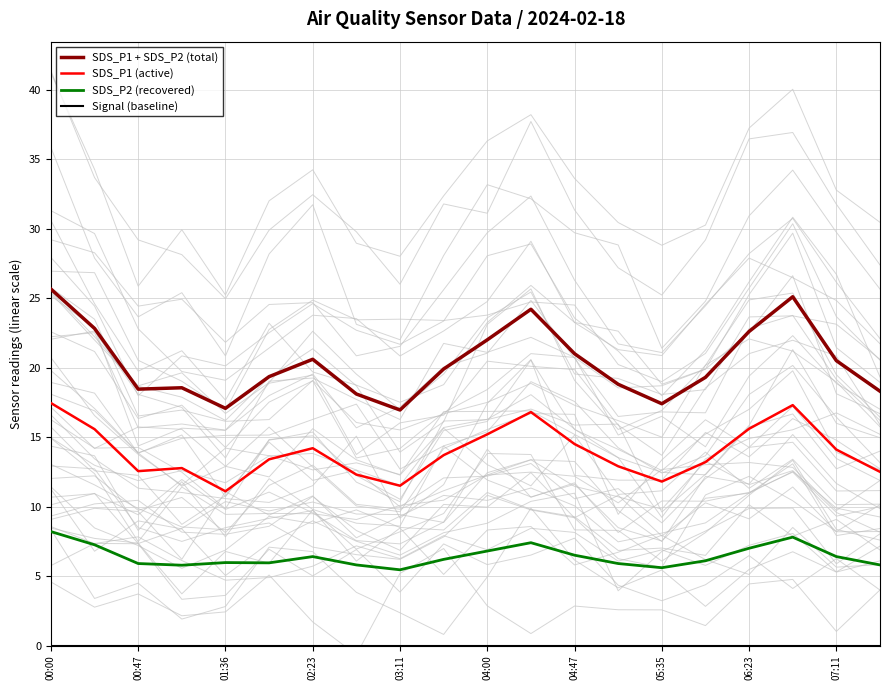

True or false: SDS_P2 (recovered) and SDS_P1 + SDS_P2 (total) intersect in this chart.

False